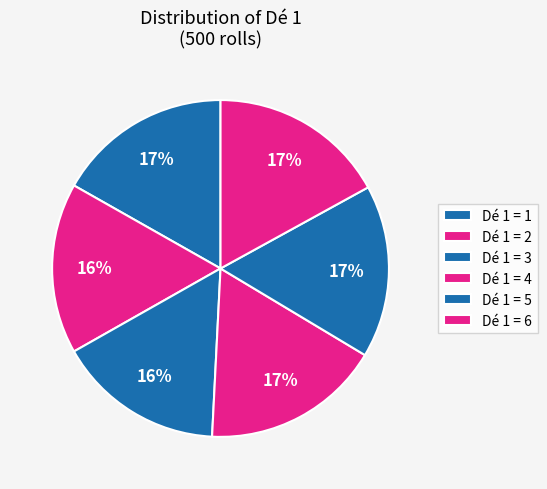

How many segments does this pie chart have?

6